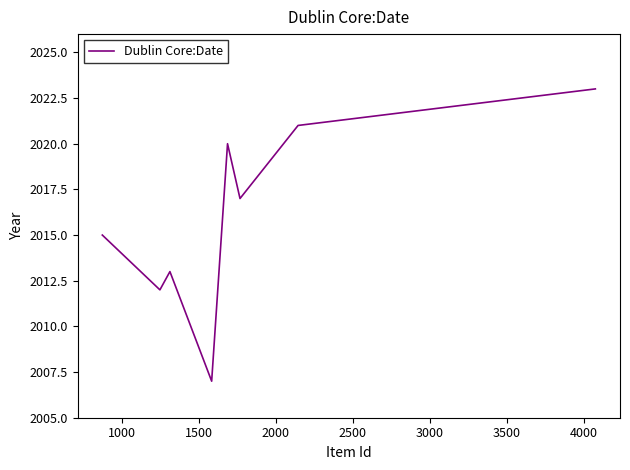

How many interior local peaks (higher than both neighbors) does the data have?

2